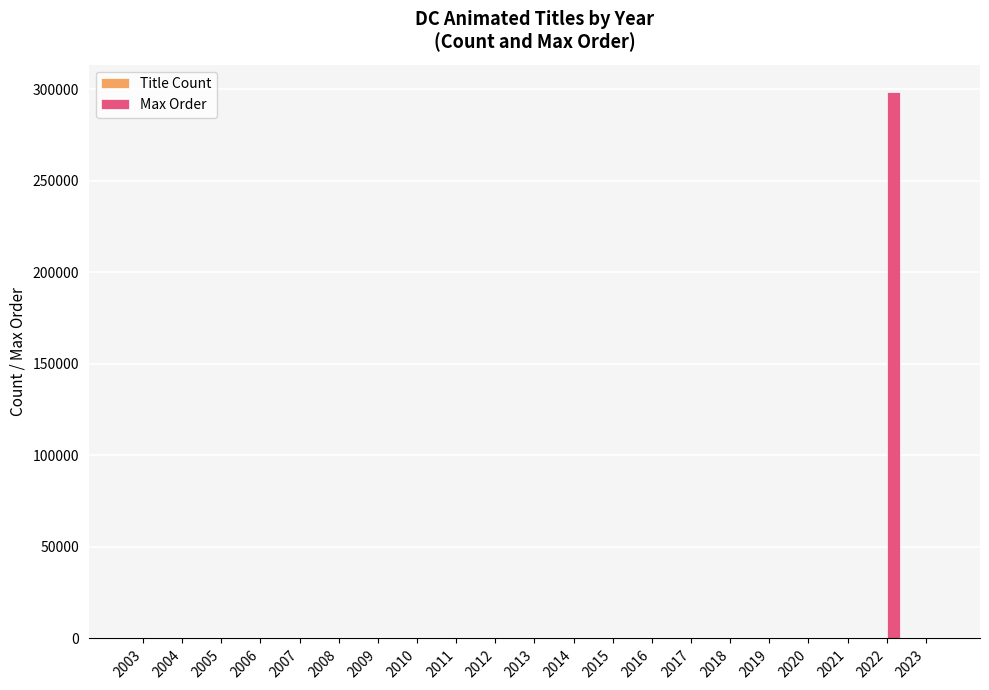

Which series has the largest total across all categories?

Max Order